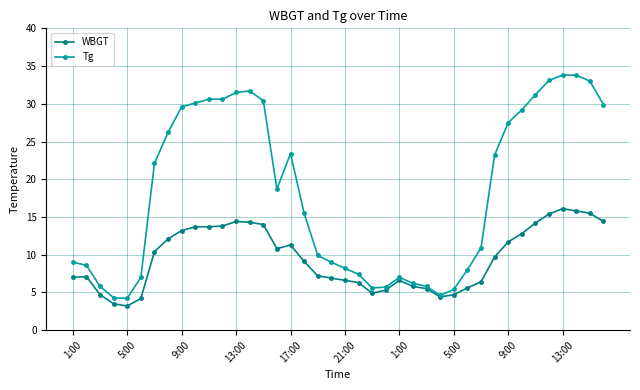

List the series in order of their peak value, highest first.

Tg, WBGT